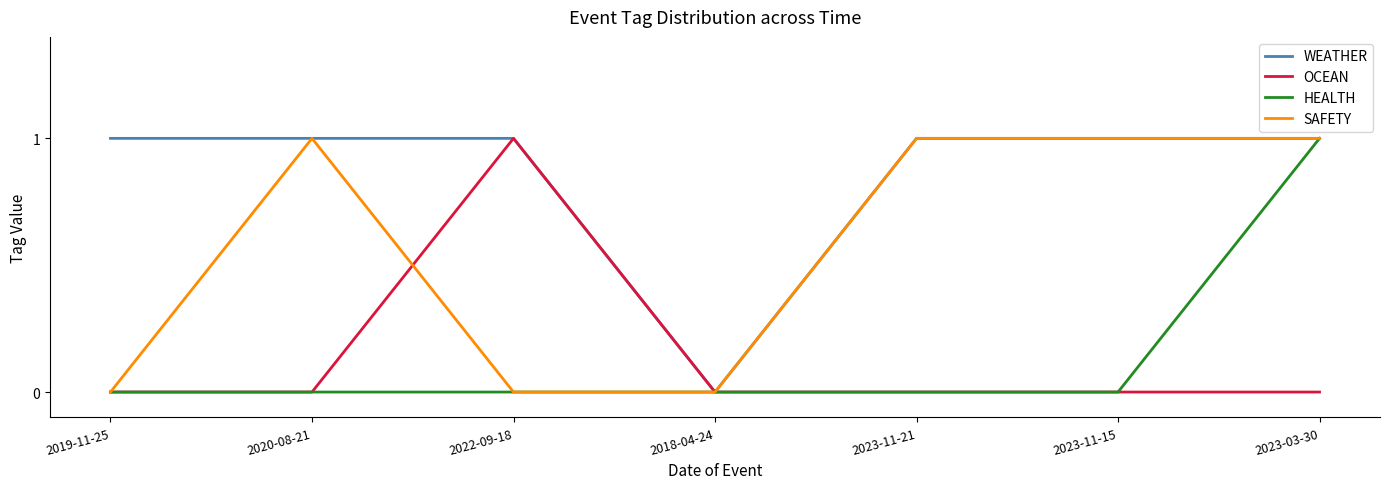

What is the sum of all OCEAN values?

1